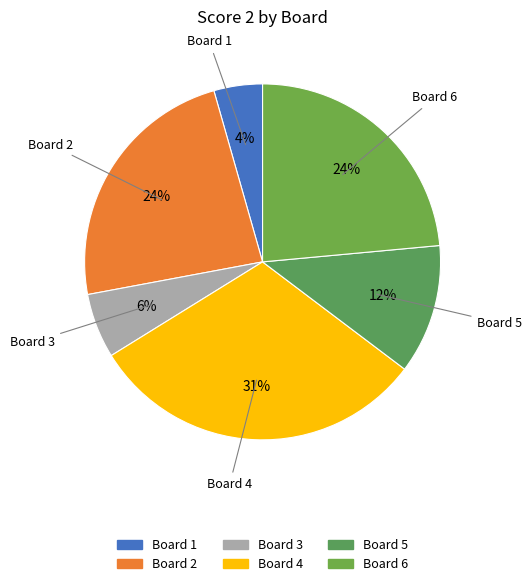

How many slices are in this pie chart?

6